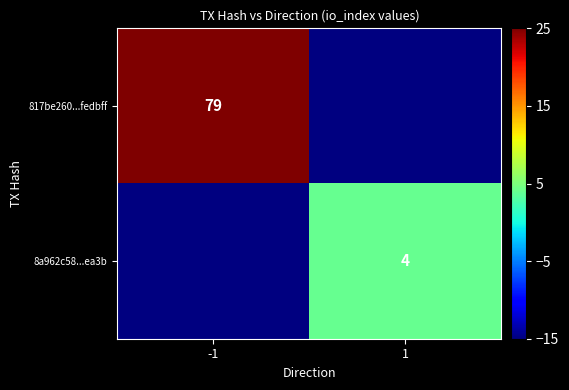

The 8a962c58...ea3b series shows 4 at 1. True or false?

True